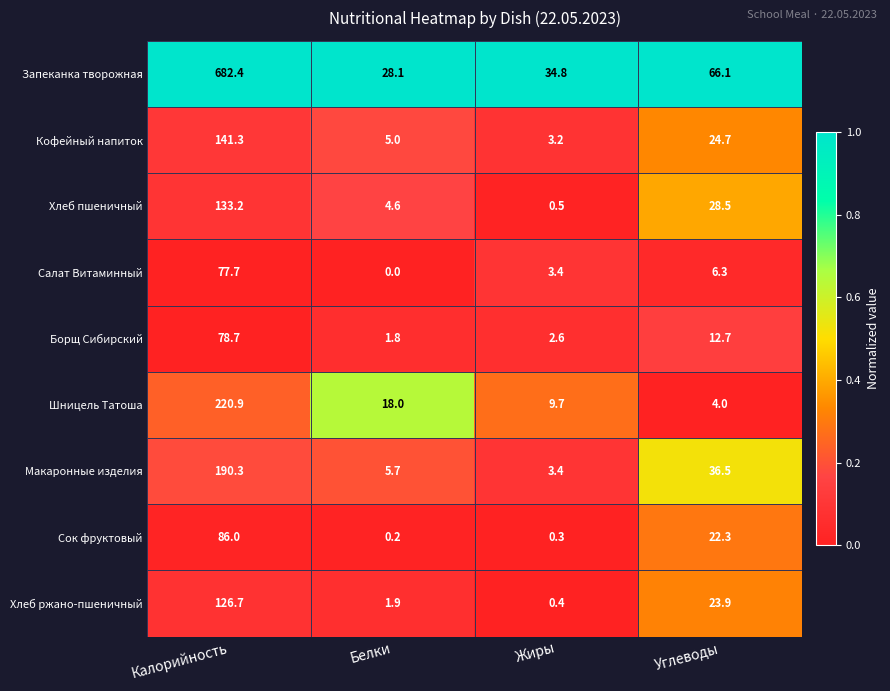

Between Калорийность and Белки, which series saw the biggest shift?

Запеканка творожная